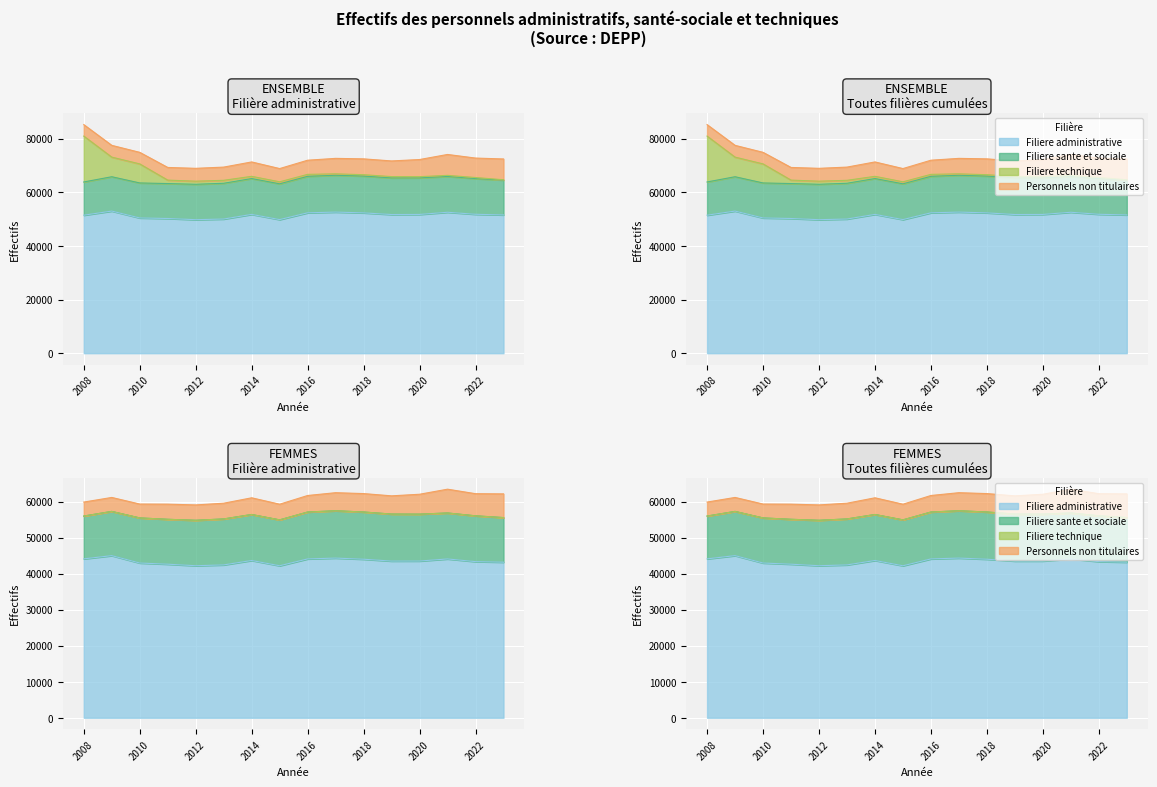

True or false: Filiere technique and Filiere administrative cross at least once.

False